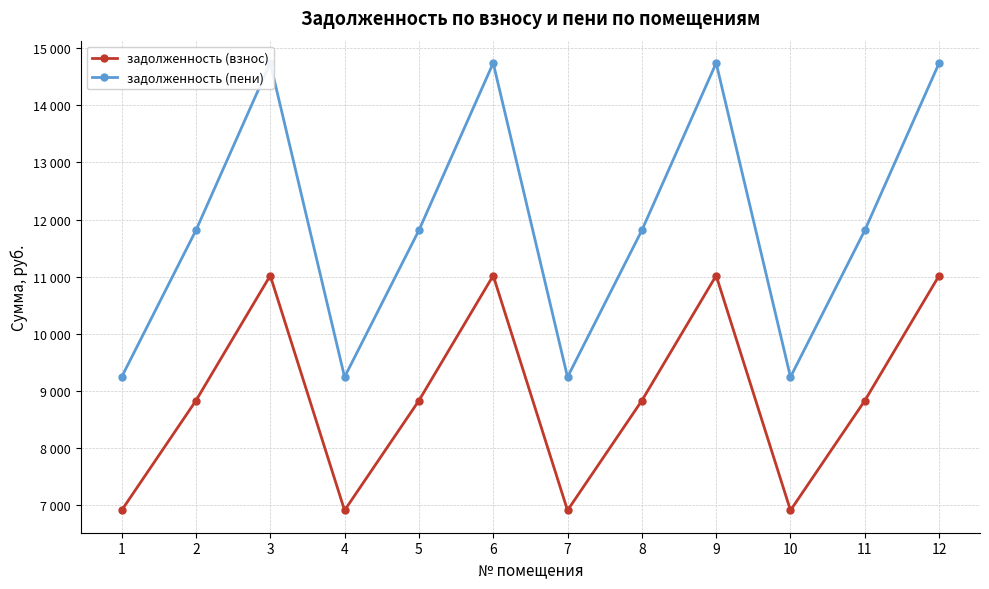

True or false: задолженность (взнос) and задолженность (пени) intersect in this chart.

False